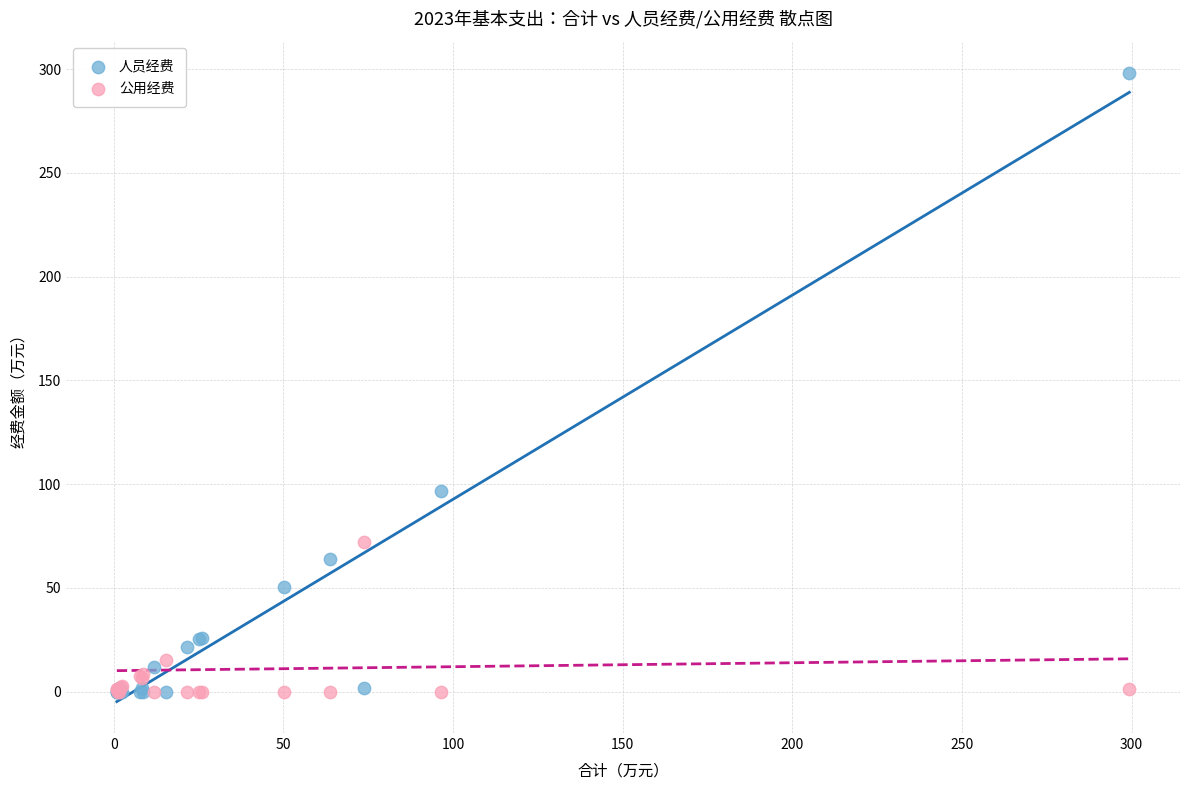

In the 人员经费 series, what Y value is closest to 149?

96.6